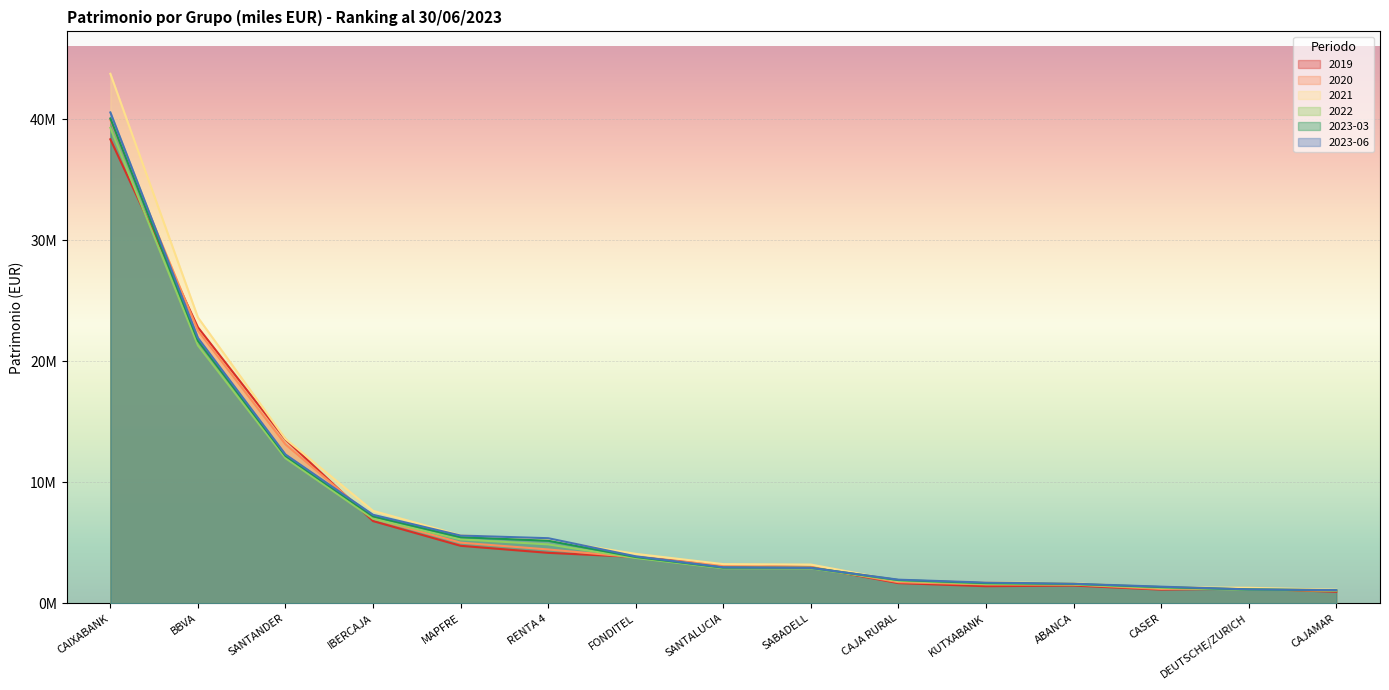

At which category is the sum across all series the highest?

CAIXABANK